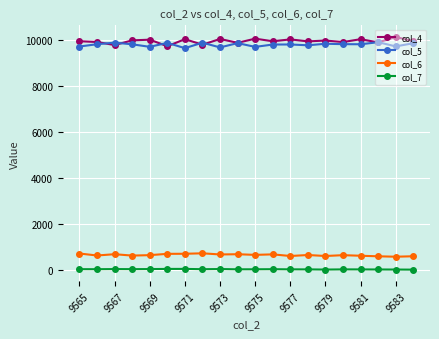

True or false: col_6 and col_5 intersect in this chart.

False